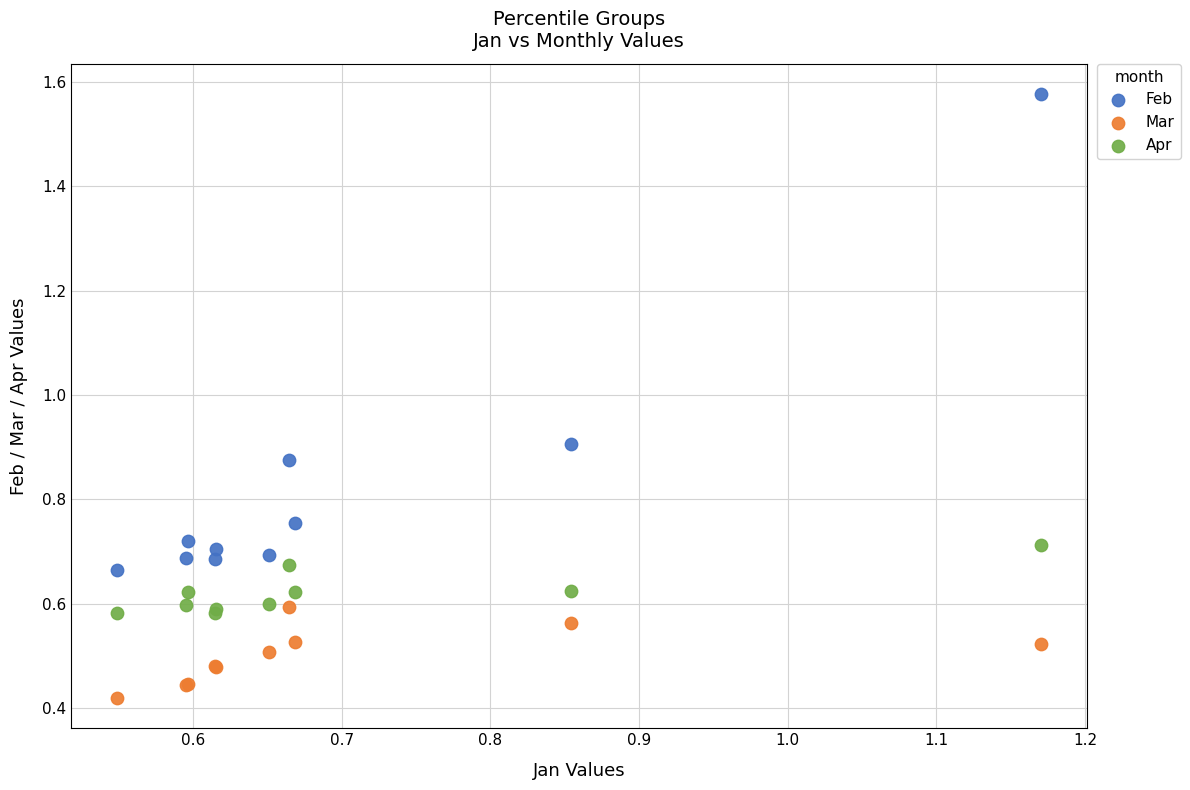

Which series contains the highest Y value?

Feb